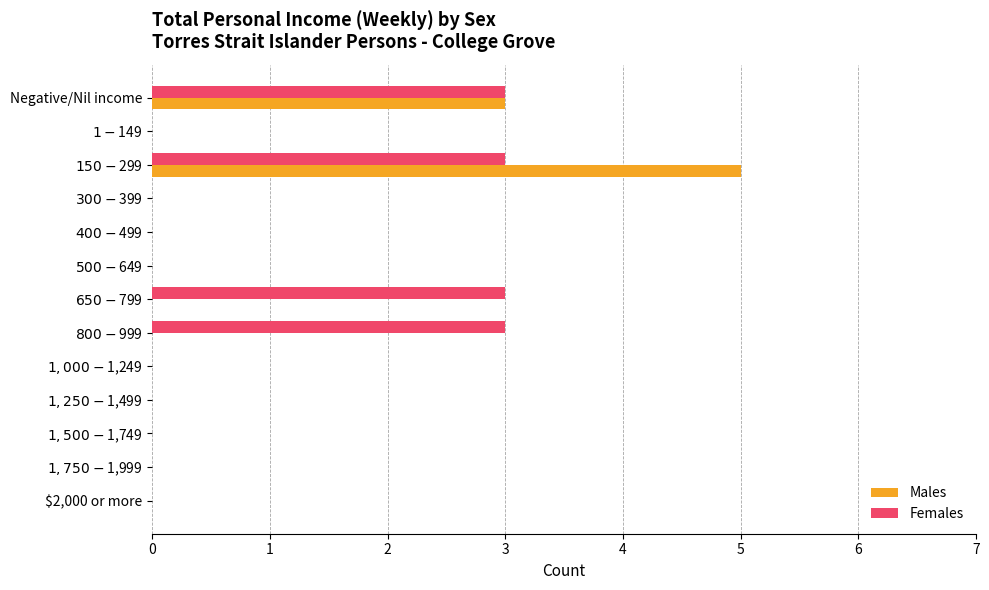

What is the sum of all Females values?

12